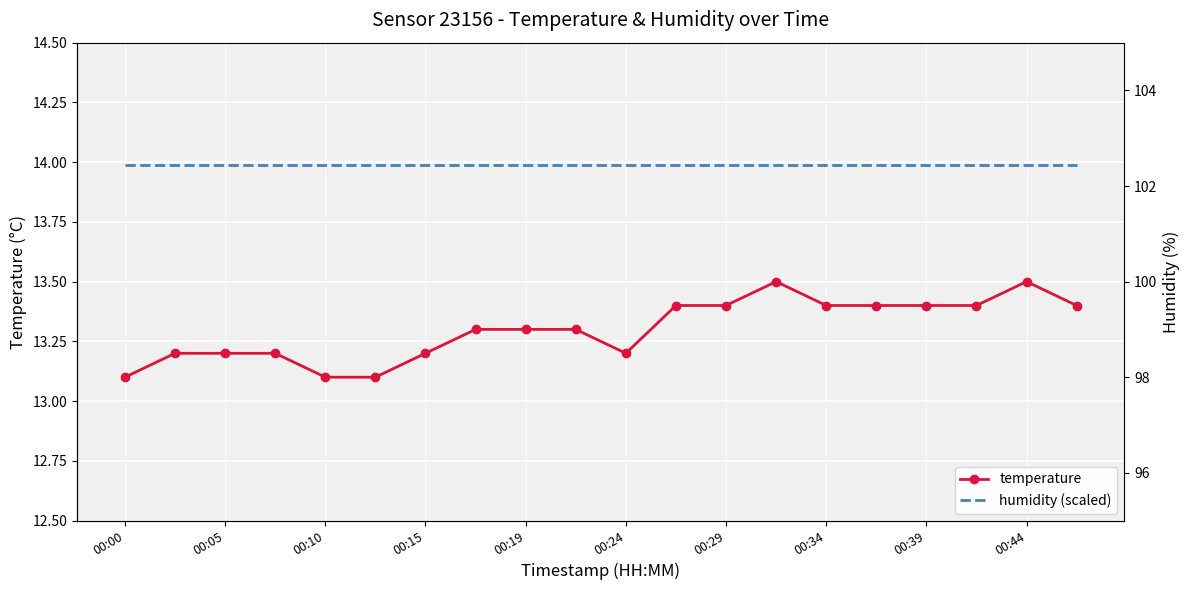

Rank the series by their maximum value, from highest to lowest.

humidity, humidity (scaled), temperature